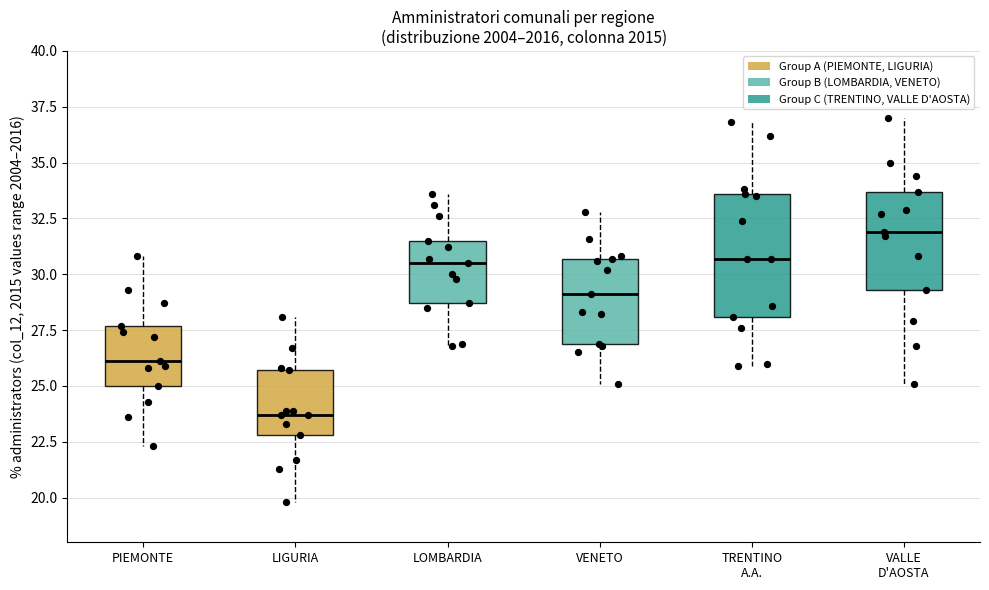

Where does the lower whisker of the box for LIGURIA end on the y-axis? The values are not printed on the chart, so give them approximately, as read against the axis.

20.0